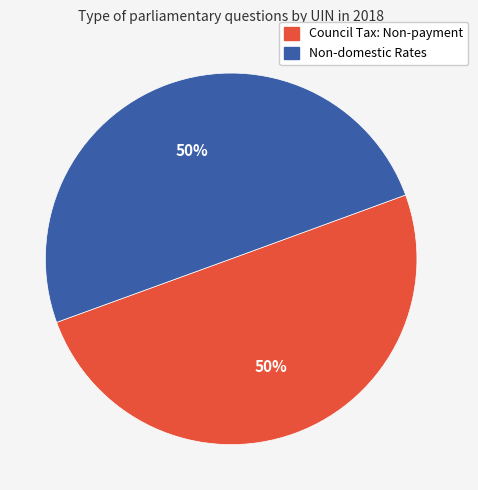

Approximately how many times larger is the value at Council Tax: Non-payment compared to Non-domestic Rates?

1.0